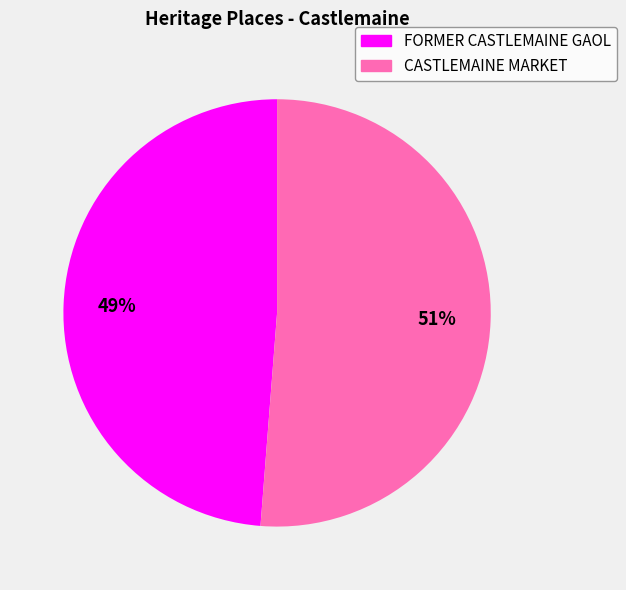

Rank the categories by value from highest to lowest.

CASTLEMAINE MARKET, FORMER CASTLEMAINE GAOL